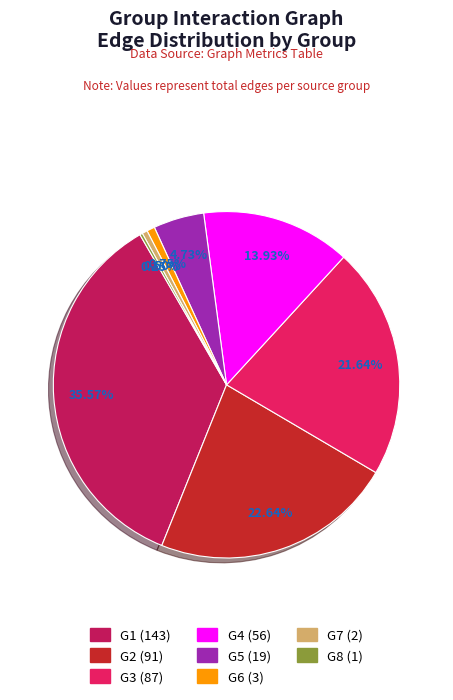

Does G7 represent more than half of the total?

No